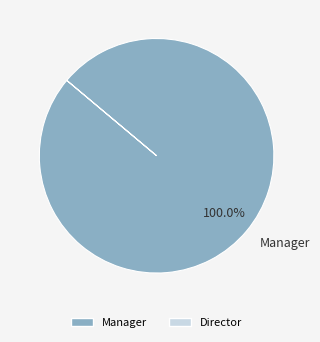

Is there a majority slice in this chart?

Yes